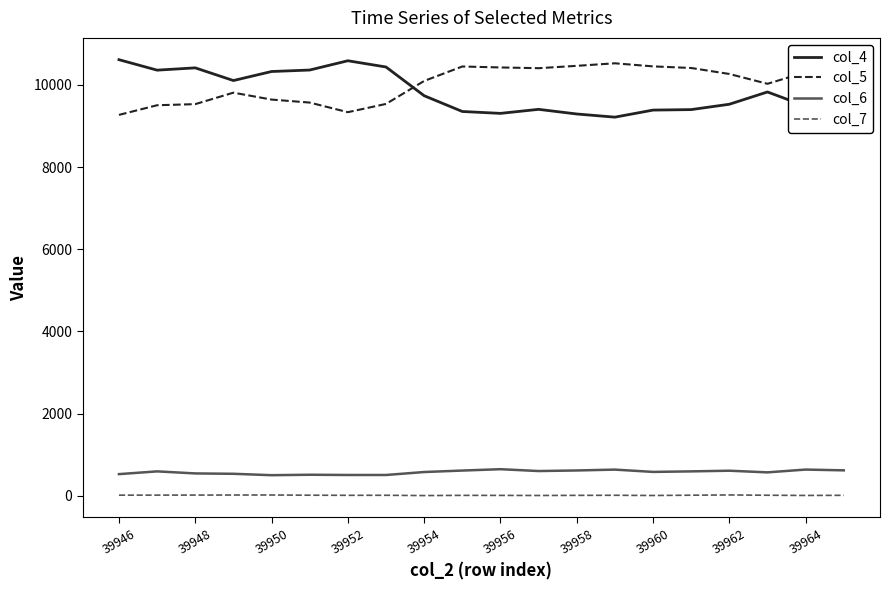

True or false: col_7 and col_5 cross at least once.

False